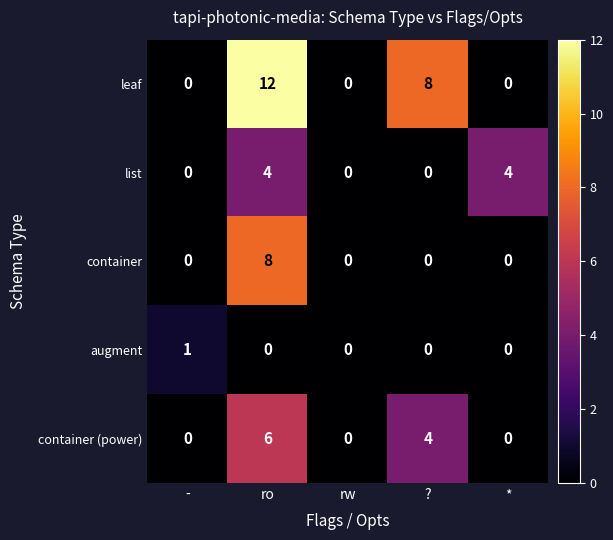

What is the total value across all series at ro?

30